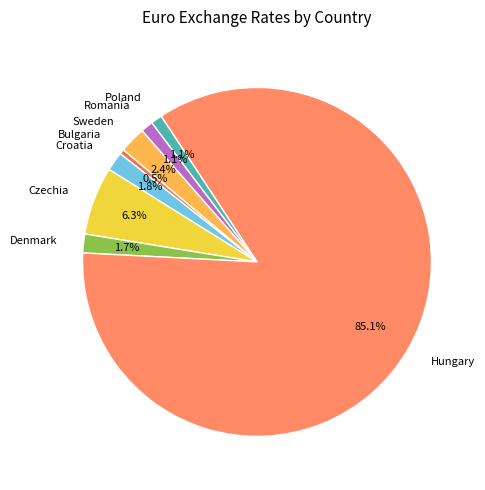

How much of the chart is everything except Hungary?

14.9%